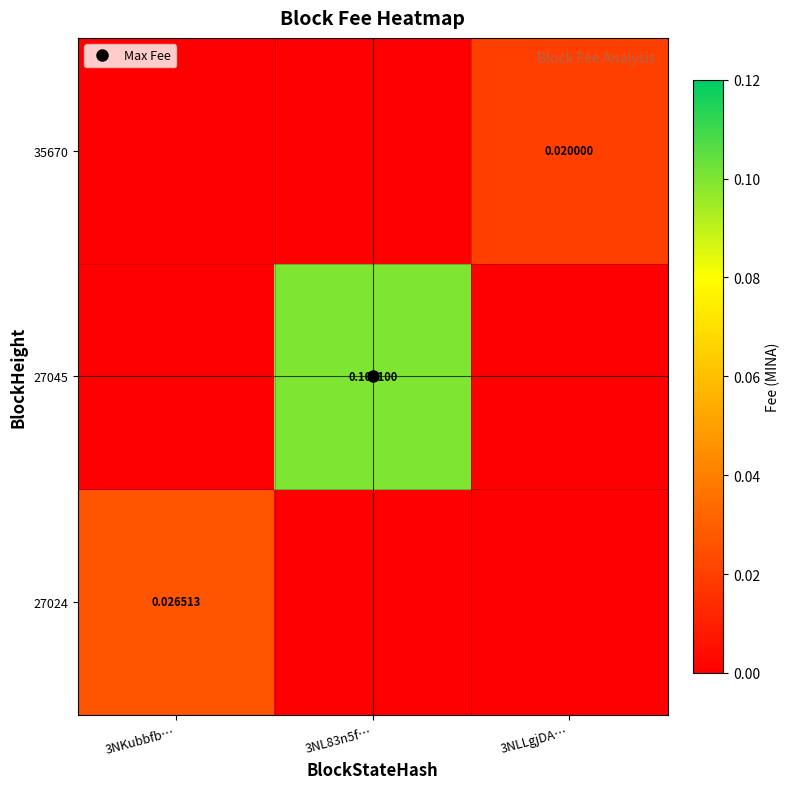

At how many categories does at least one series exceed 0?

3